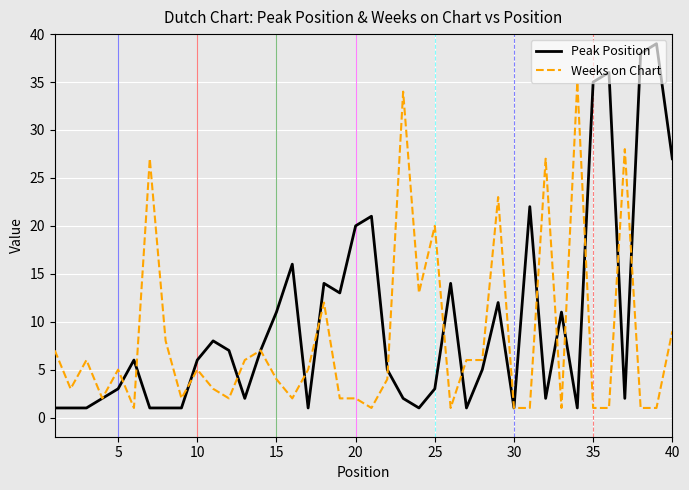

List the series in order of their overall mean, lowest first.

Weeks on Chart, Peak Position